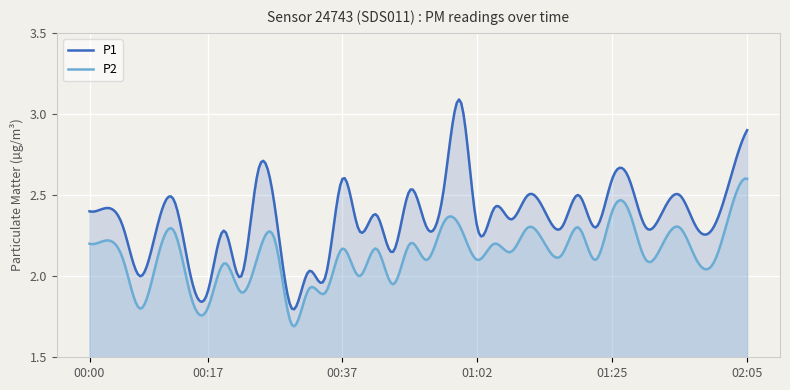

What is the label of the 13th point from the right?

01:12